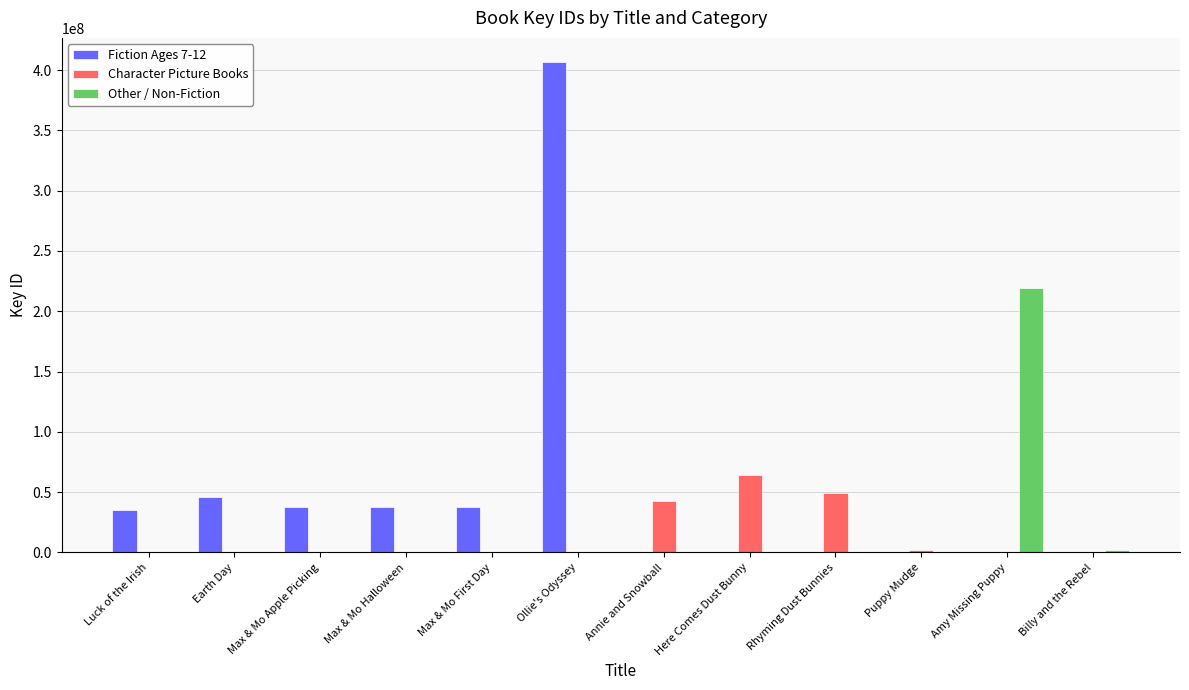

What is the sum of all Other / Non-Fiction values?

221160385